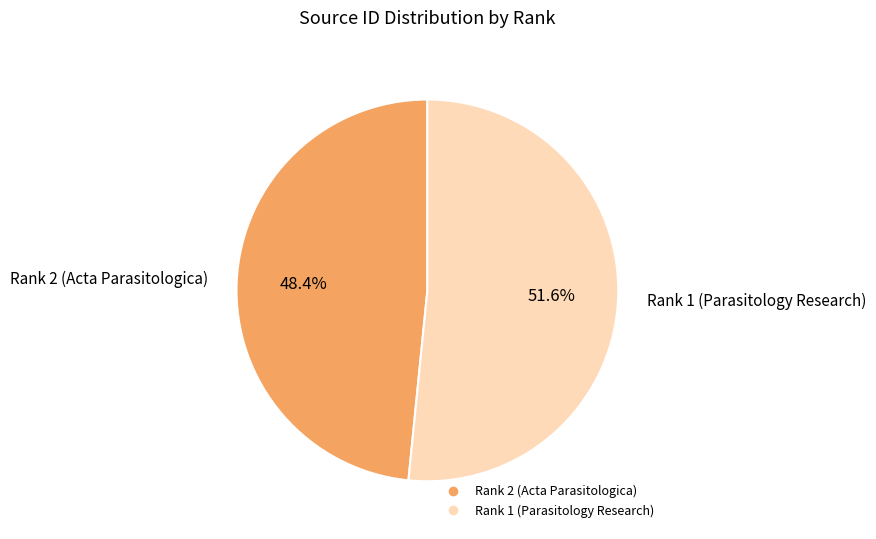

Approximately how many times larger is the value at Rank 2 (Acta Parasitologica) compared to Rank 1 (Parasitology Research)?

0.9